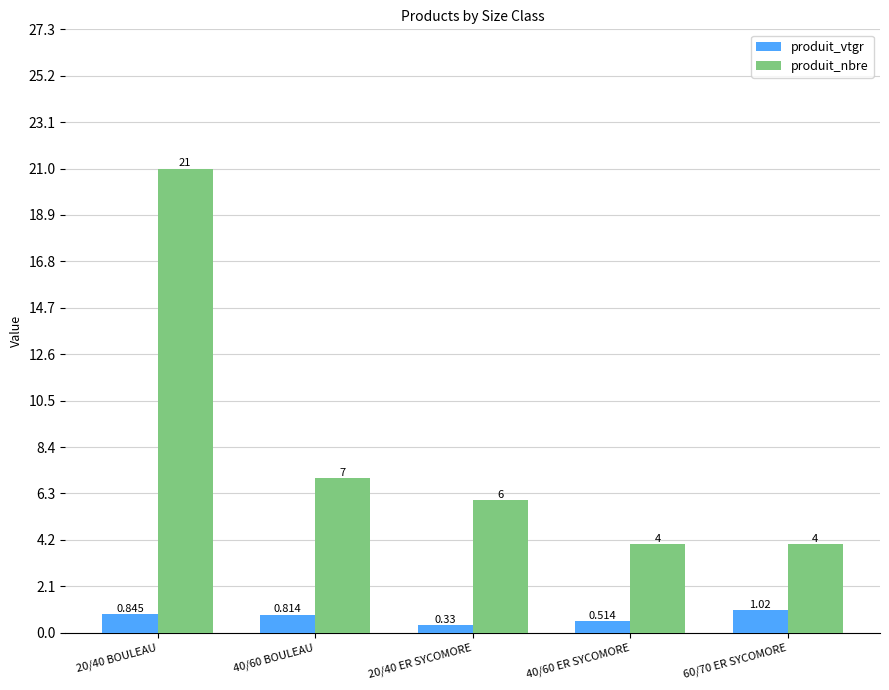

List the series in order of their overall mean, lowest first.

produit_vtgr, produit_nbre